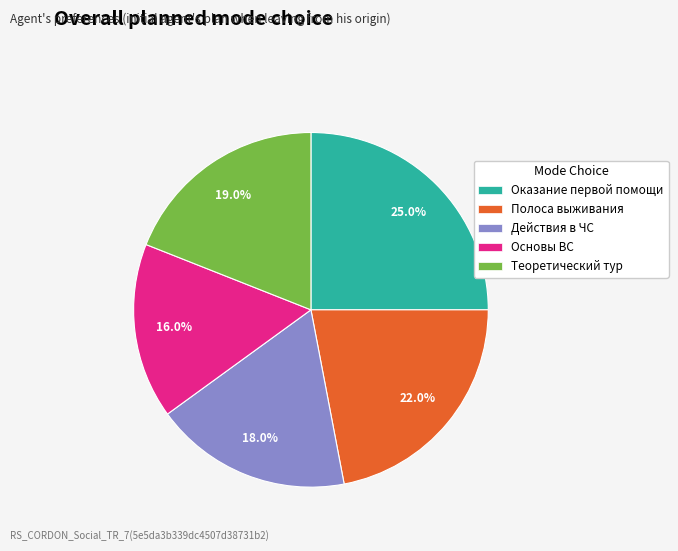

Which has a higher value, Теоретический тур or Оказание первой помощи?

Оказание первой помощи